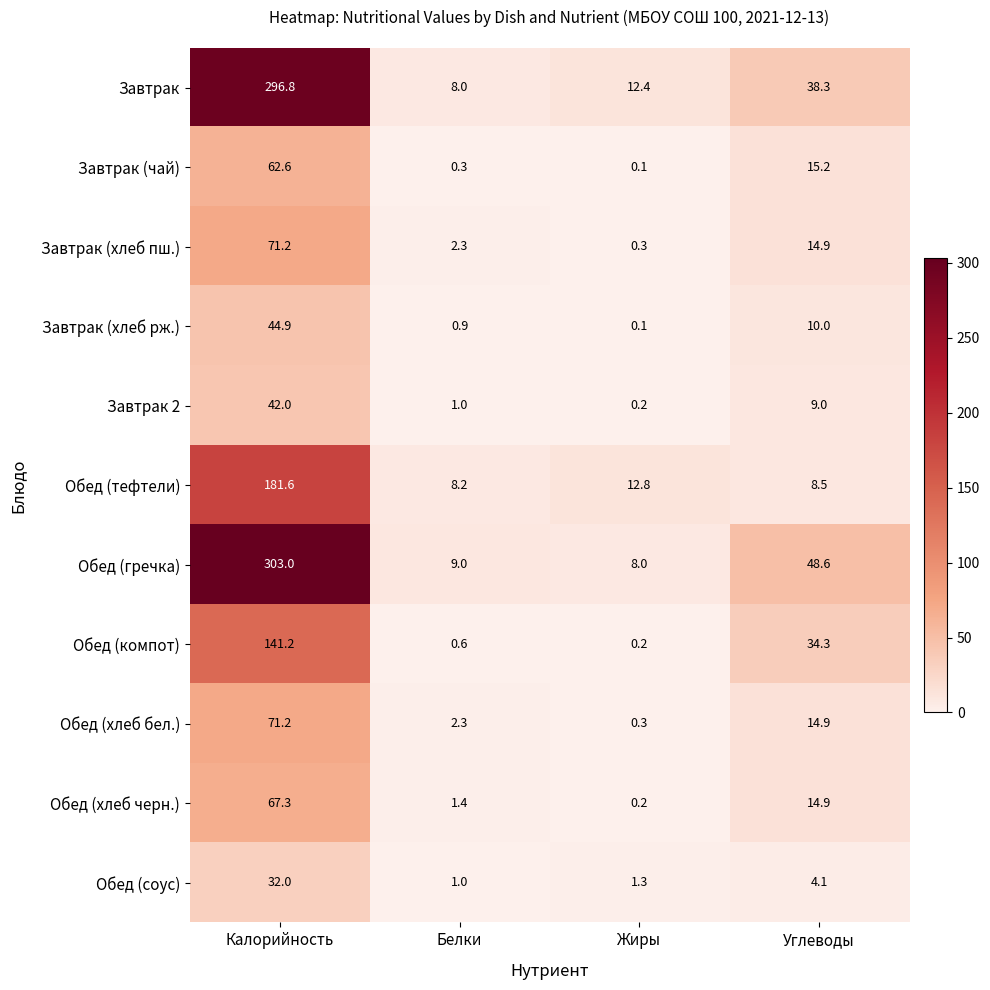

At which label does Завтрак 2 first exceed 9?

Калорийность